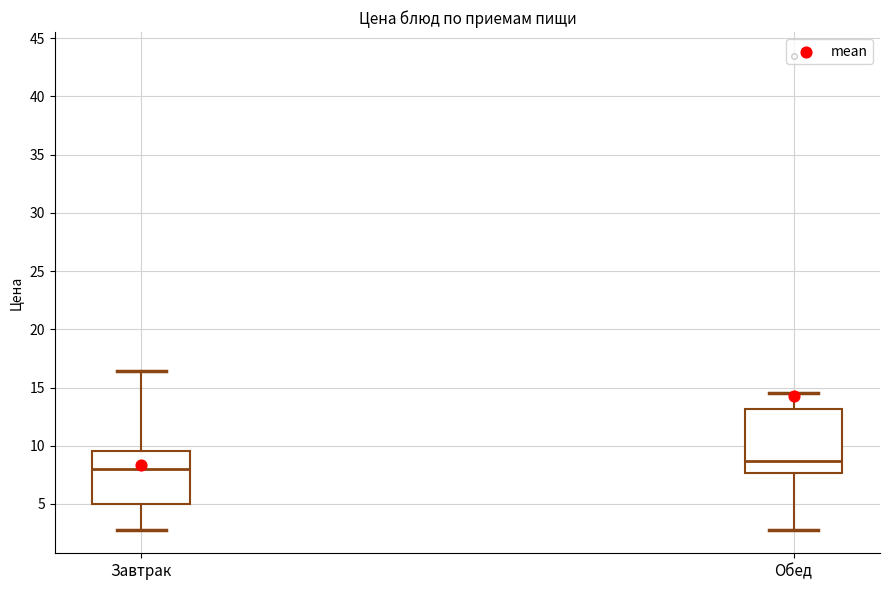

Where does the median line of the box for Обед sit on the y-axis? The values are not printed on the chart, so give them approximately, as read against the axis.

8.5